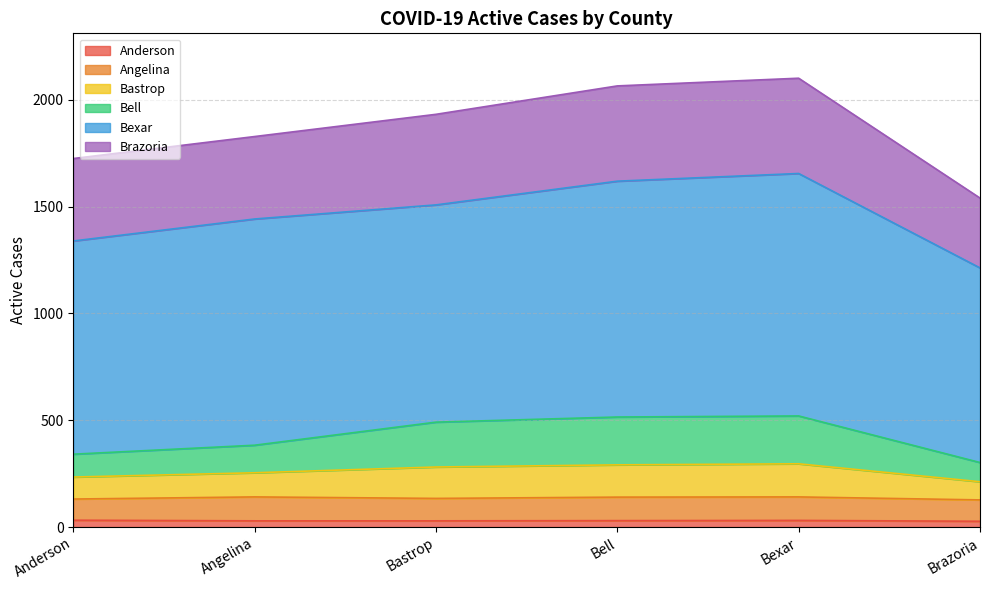

At how many categories does at least one series exceed 1810?

4